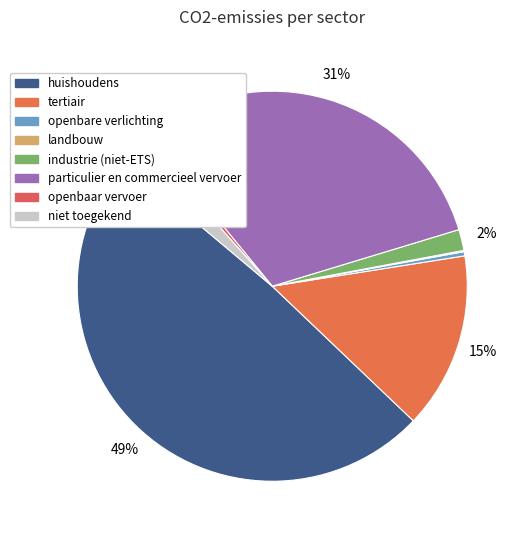

Is it true that landbouw is 0% of the pie?

True